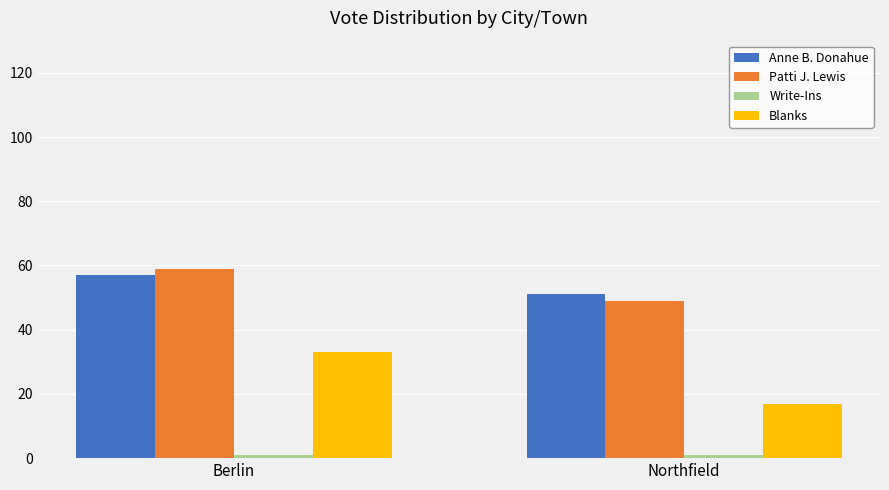

What is the maximum value for Patti J. Lewis?

59